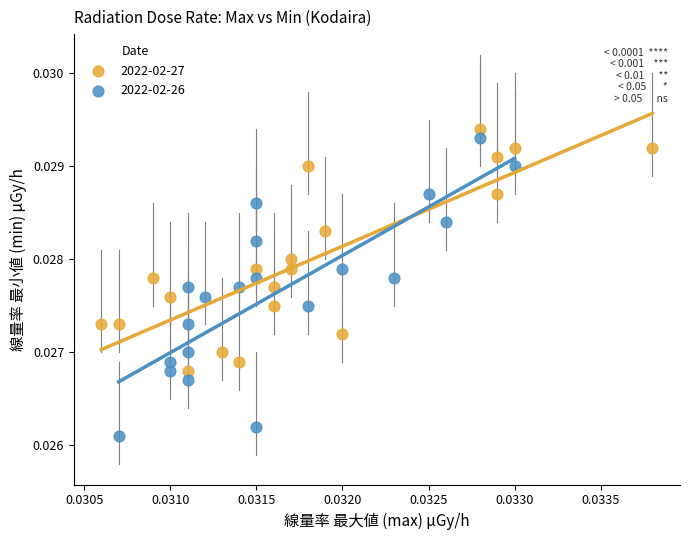

Which series contains the lowest Y value?

2022-02-26